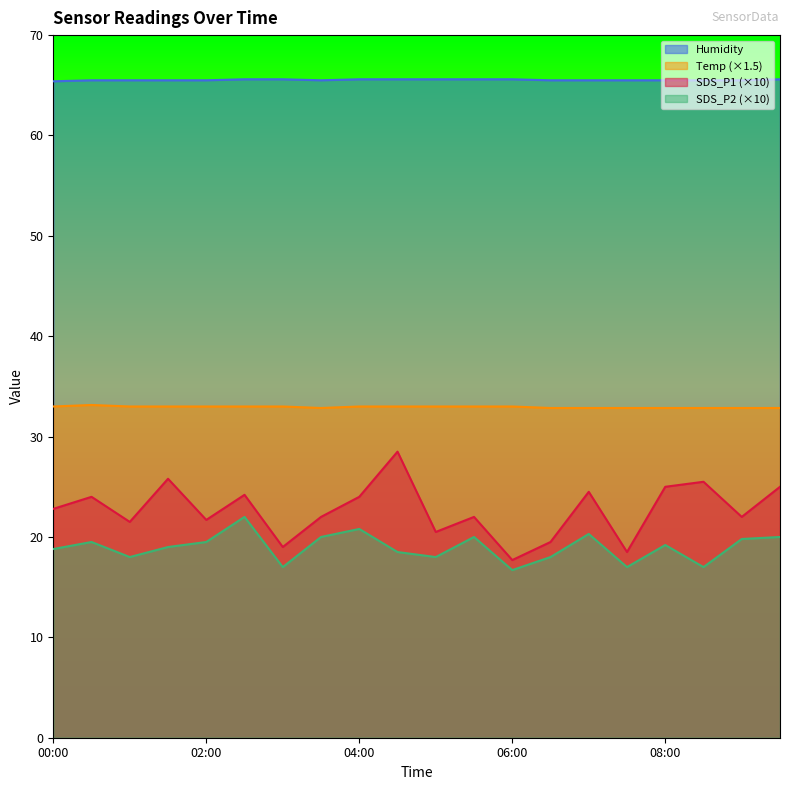

At 05:30, list the series in order from smallest to largest.

SDS_P2, SDS_P1, Temp, Humidity